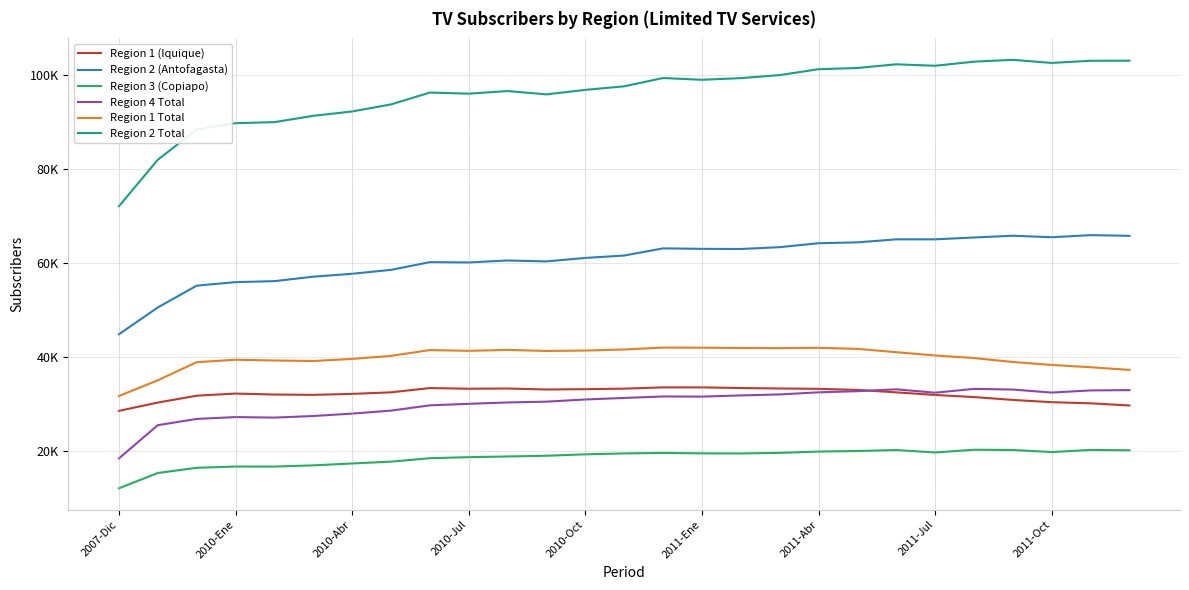

At which label does Region 2 (Antofagasta) reach its minimum?

2007-Dic